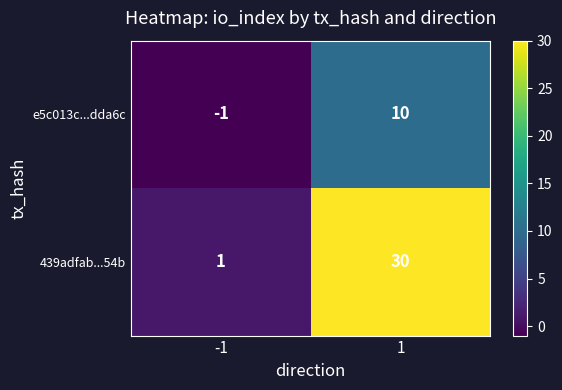

List the series in order of their peak value, highest first.

439adfab...54b, e5c013c...dda6c